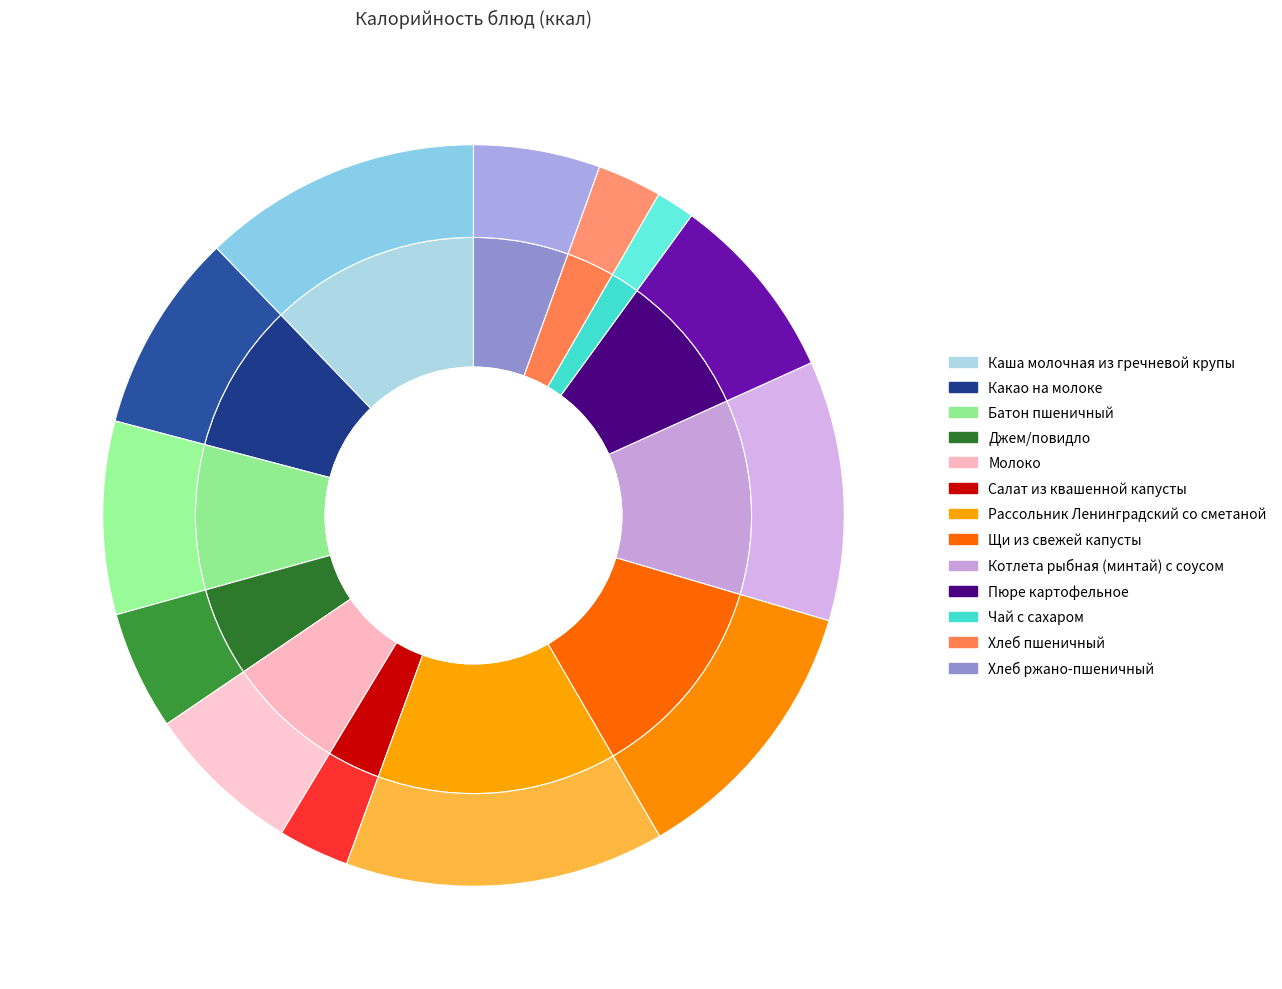

How many segments does this pie chart have?

13